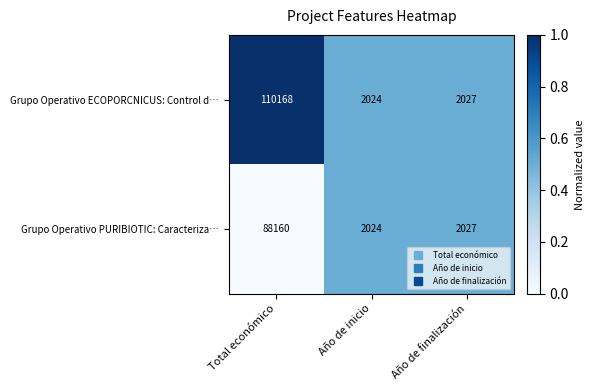

What is the sum of the Grupo Operativo ECOPORCNICUS: Control d… values at Total económico and Año de finalización?

112195